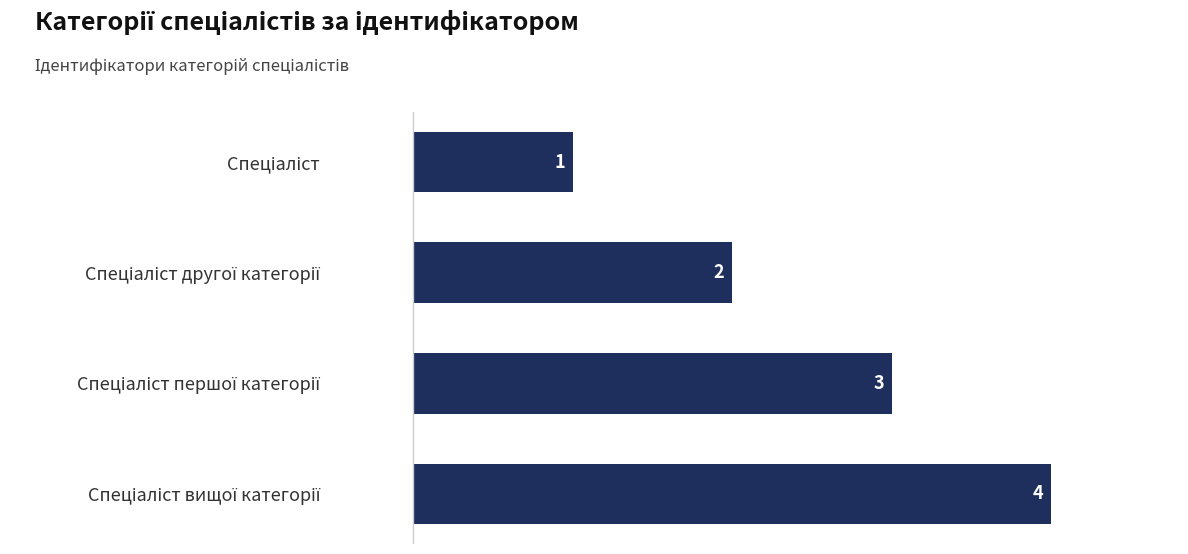

Count the number of data series in this chart.

1